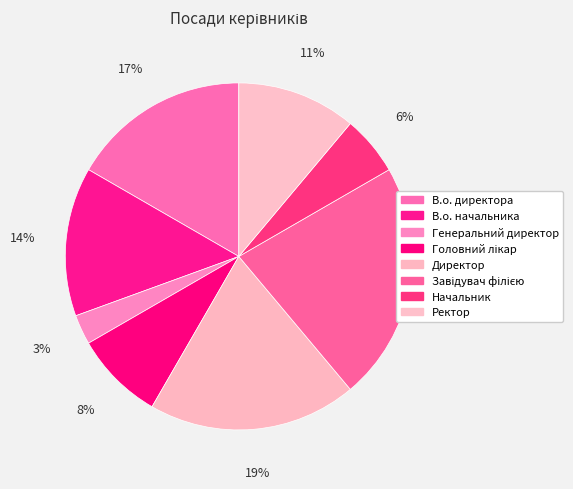

What is the smallest slice in the pie chart?

Генеральний директор